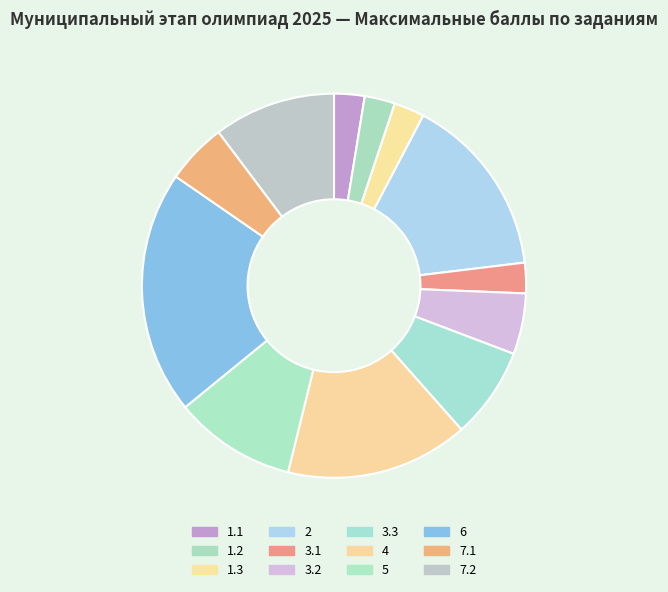

How many segments does this pie chart have?

12